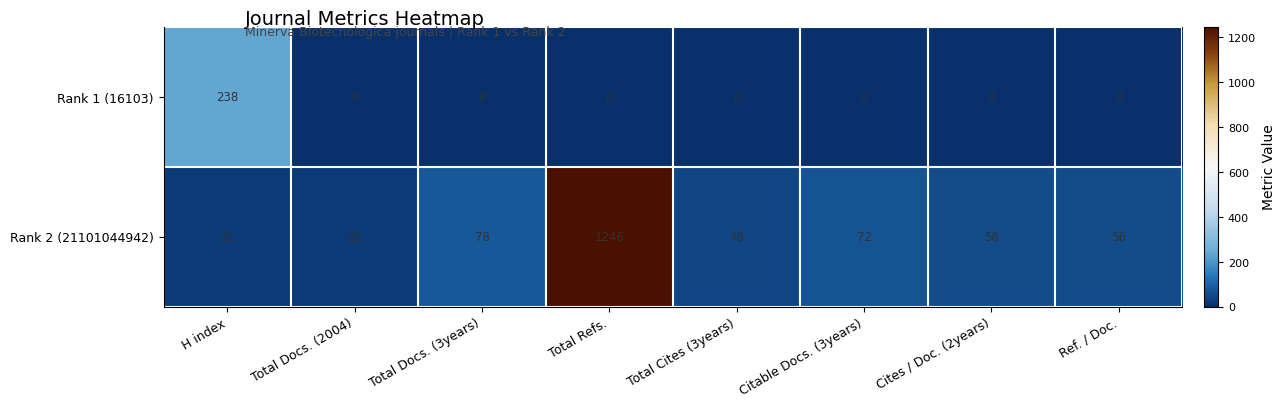

Which series has the largest total across all categories?

Rank 2 (21101044942)